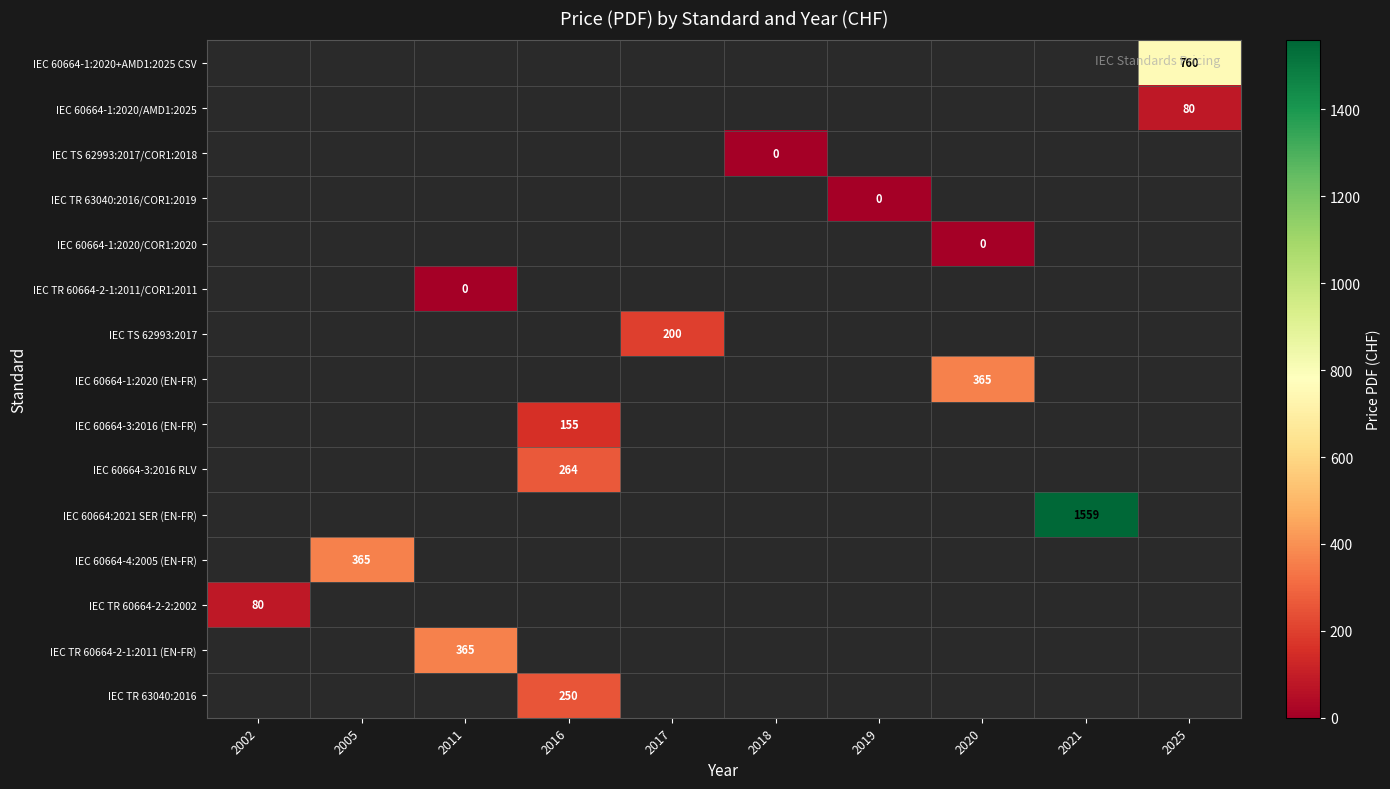

The value of IEC 60664-4:2005 (EN-FR) at 2005 is 365. True or false?

True